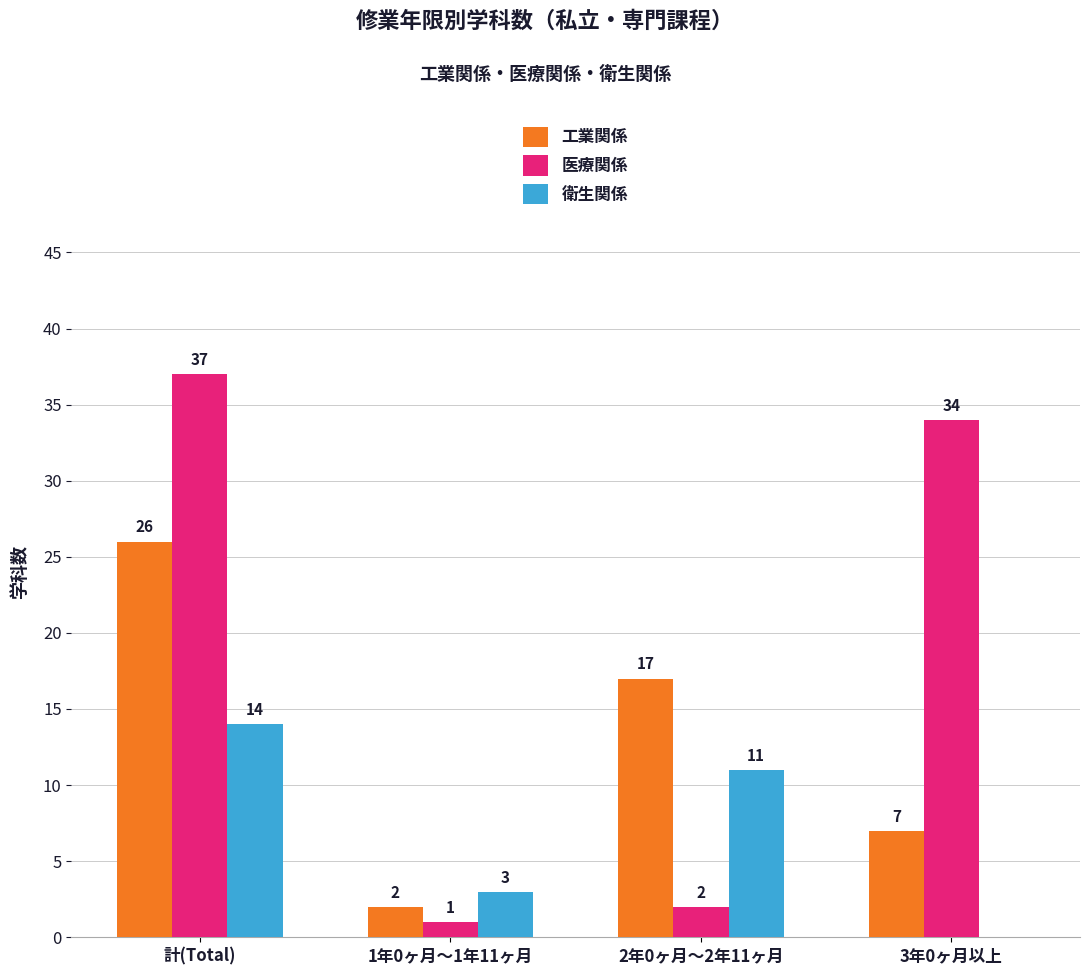

What is the sum of the 医療関係 values at 計(Total) and 3年0ヶ月以上?

71